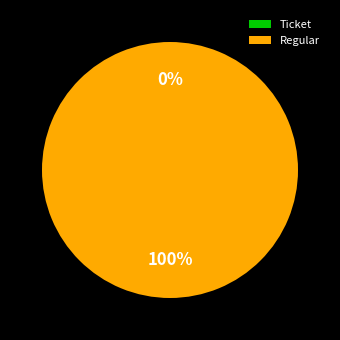

To the nearest percent, what portion does Regular represent?

100%